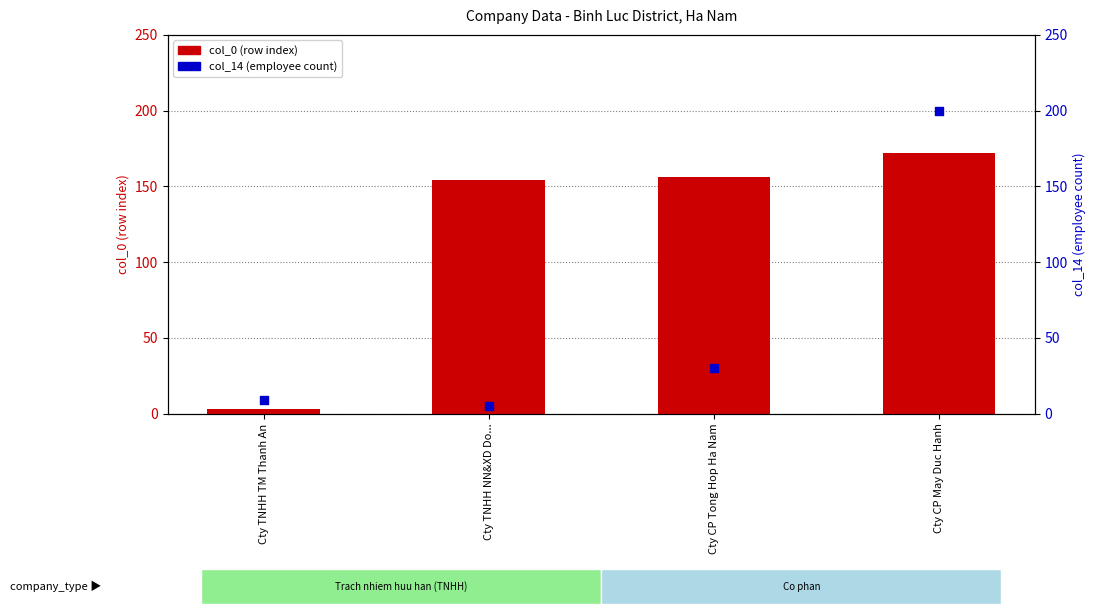

Is the value of col_14 (employee count) at Cty CP Tong Hop Ha Nam greater than the value of col_0 (row index) at Cty CP May Duc Hanh?

No